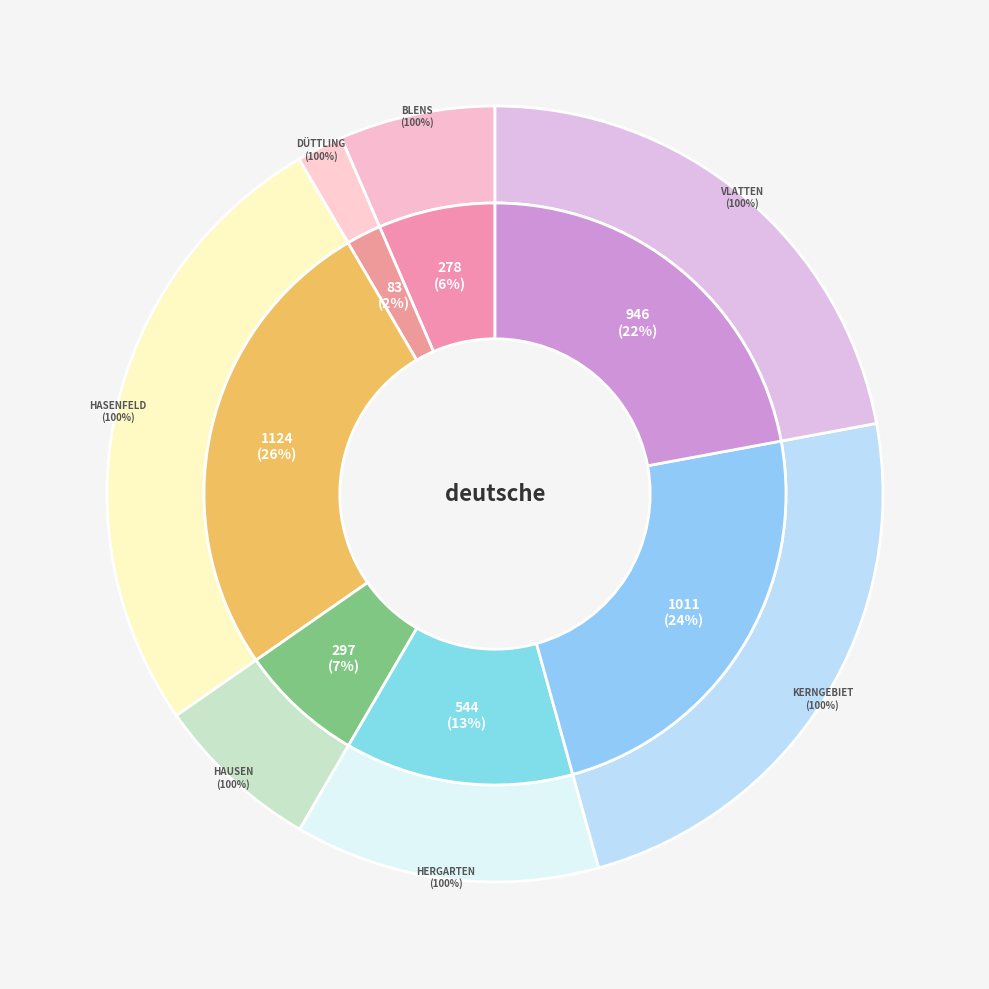

Do Hasenfeld and Düttling together represent more than half of the pie?

No